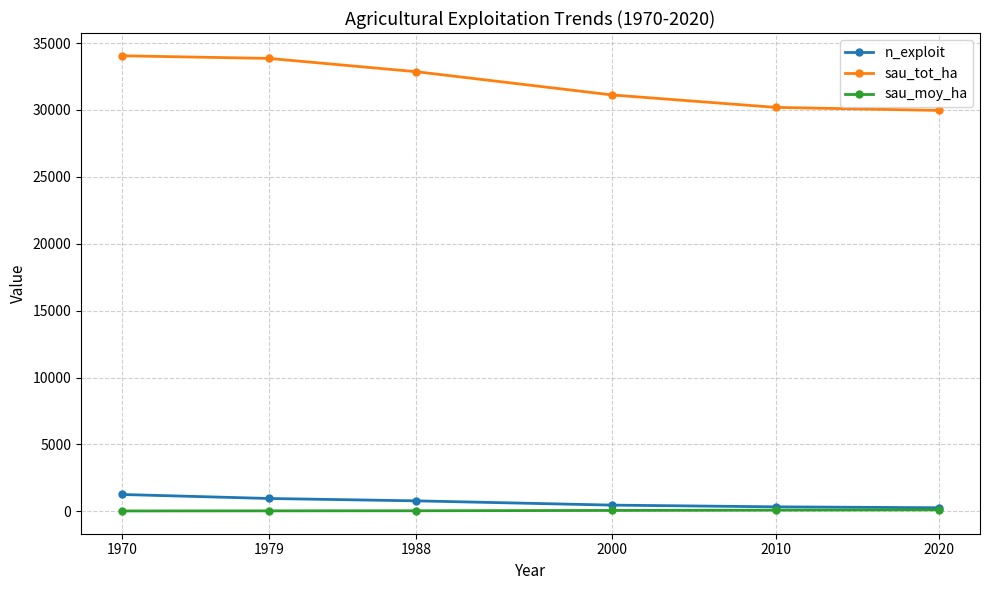

At how many categories does at least one series exceed 3141?

6